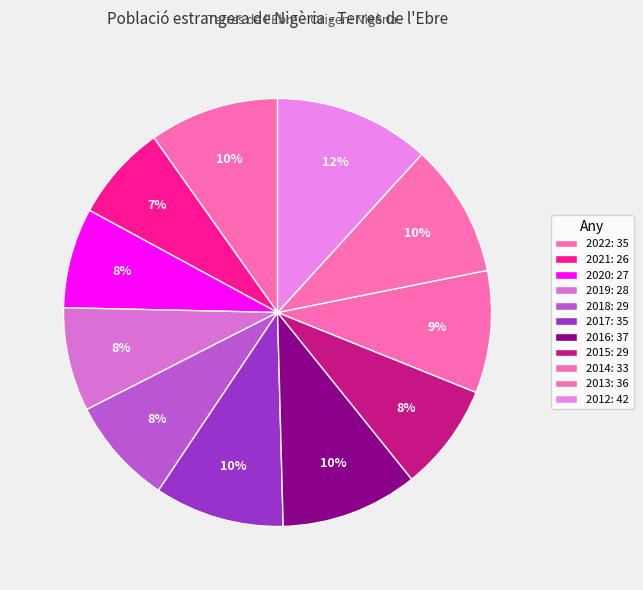

The 2012 slice represents 5% of the pie. True or false?

False